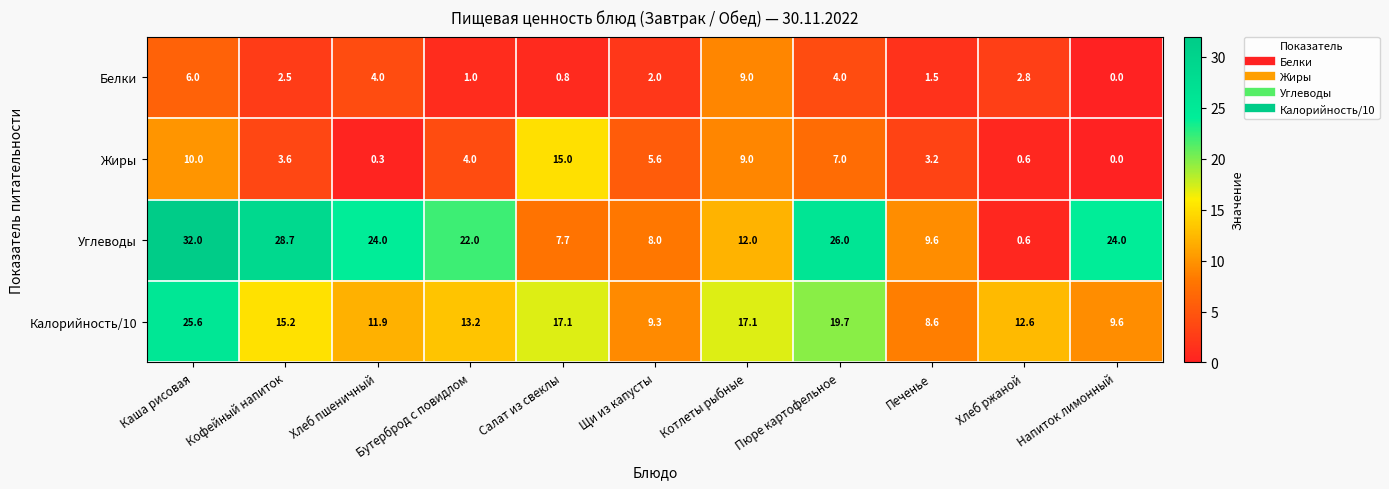

What is the sum of all Калорийность/10 values?

159.9